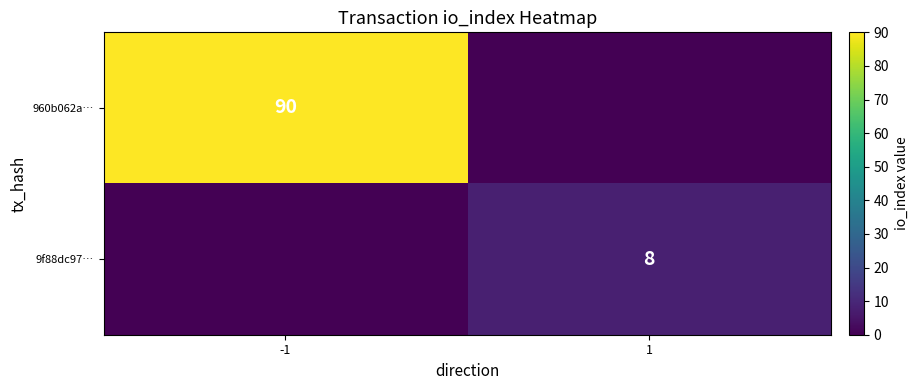

At which category is the sum across all series the highest?

-1